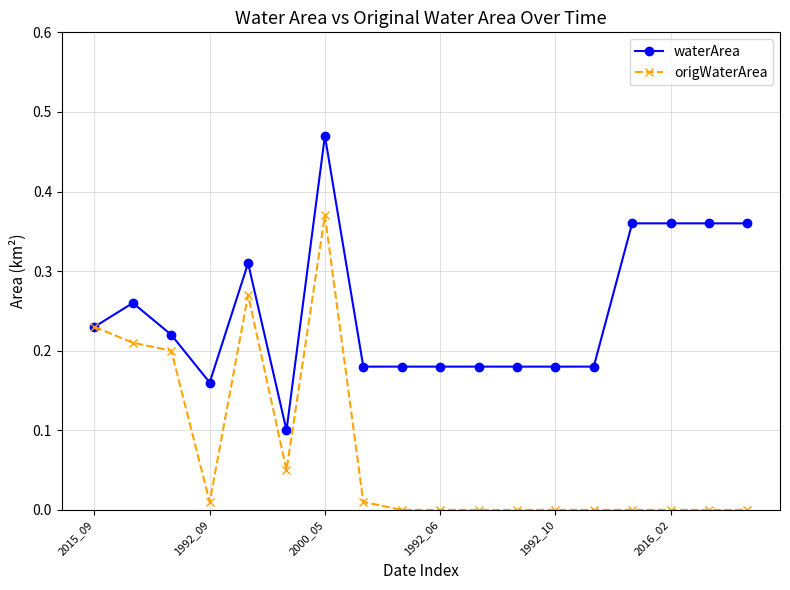

Which series has the largest total across all categories?

waterArea